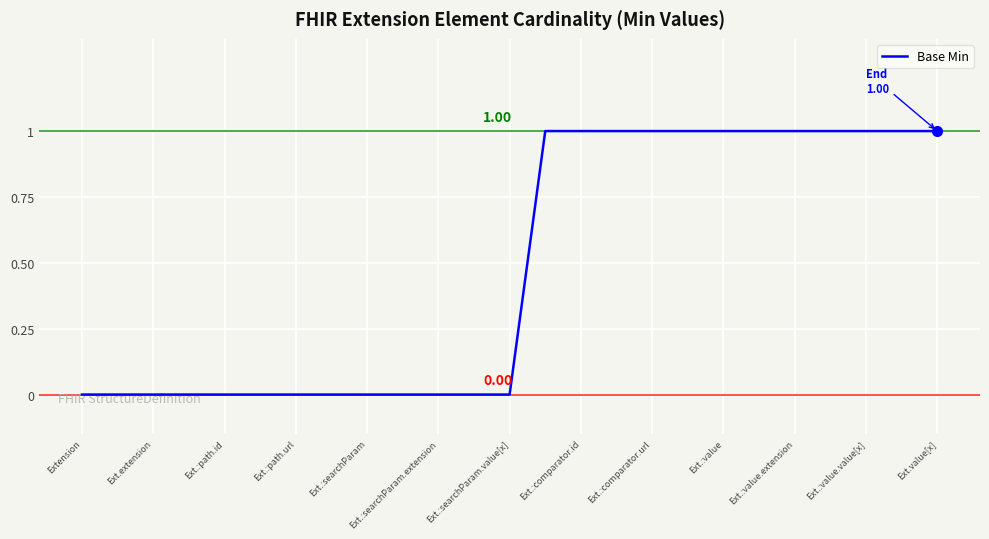

What is the change in value from Ext.:searchParam.extension to Ext.:comparator.id?

+1